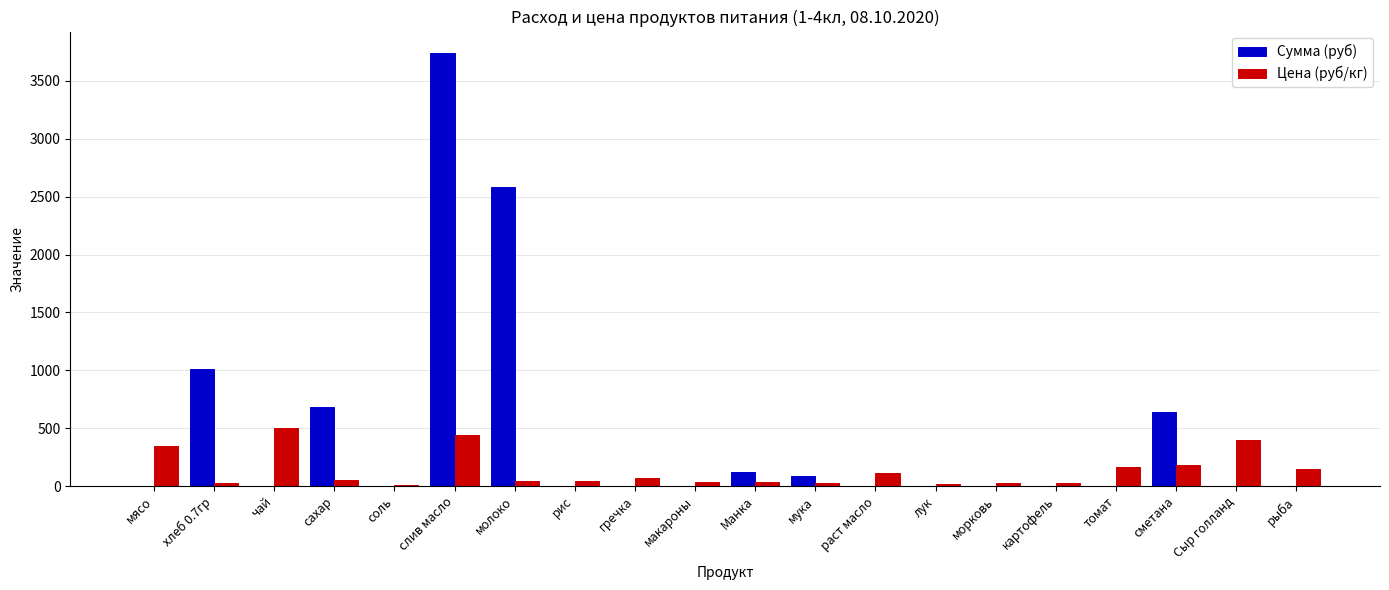

Is the value of Сумма (руб) at томат greater than the value of Цена (руб/кг) at слив масло?

No